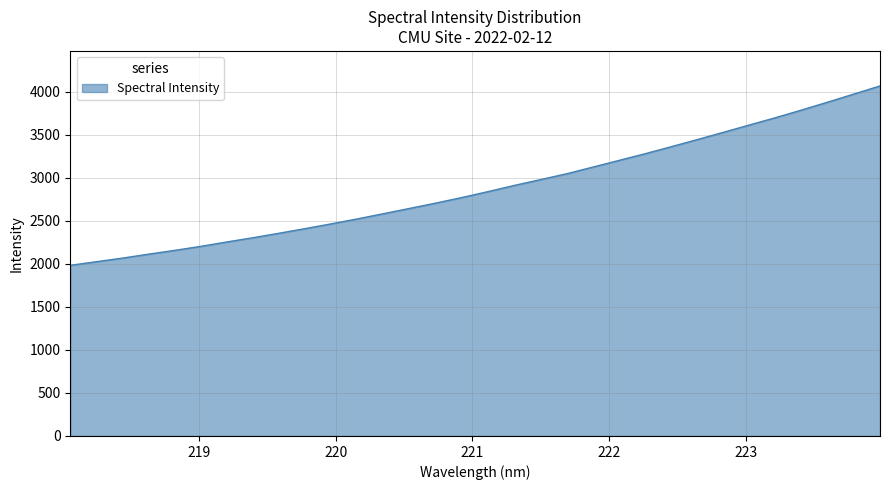

Count the number of categories in the chart.

32